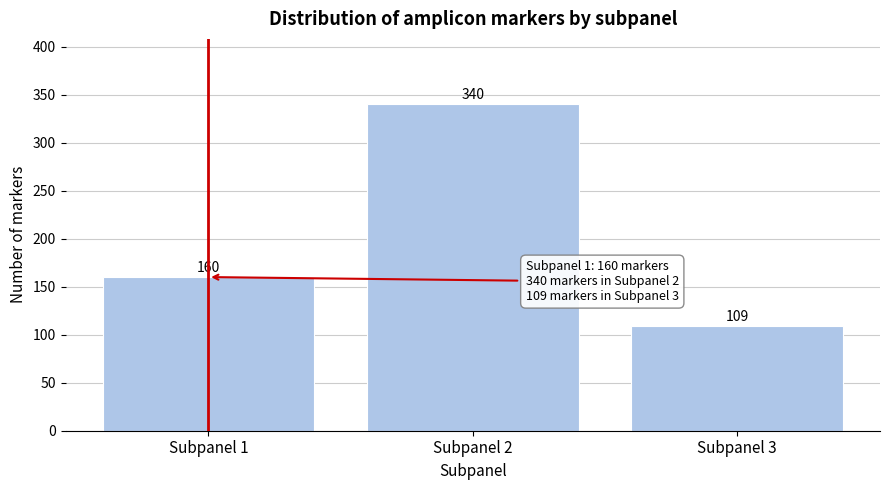

Reading left to right, transcribe all the data shown in this chart.

Subpanel 1=160	Subpanel 2=340	Subpanel 3=109